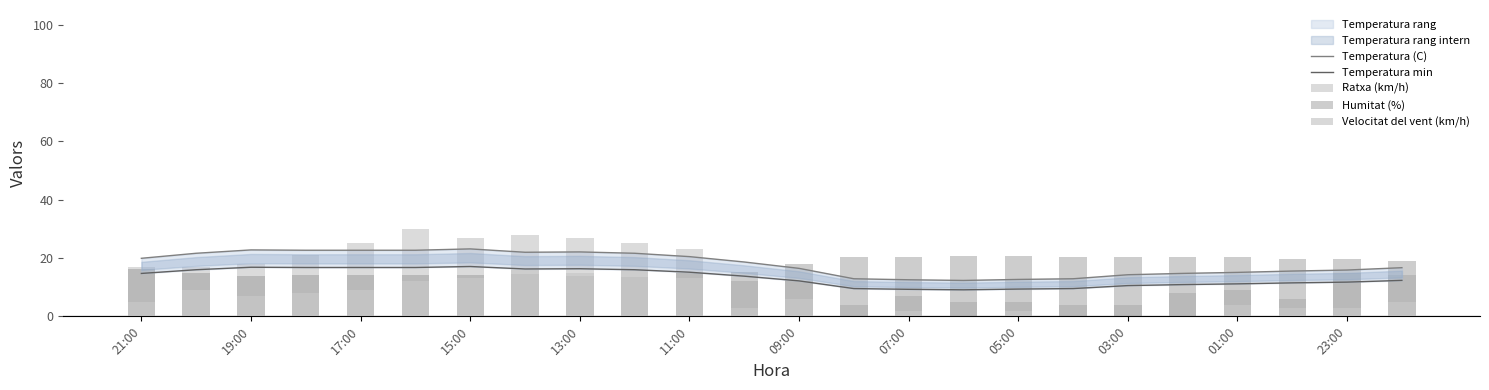

Rank the series by their maximum value, from highest to lowest.

Ratxa (km/h), Temperatura (C), Humitat (%), Temperatura min, Velocitat del vent (km/h)